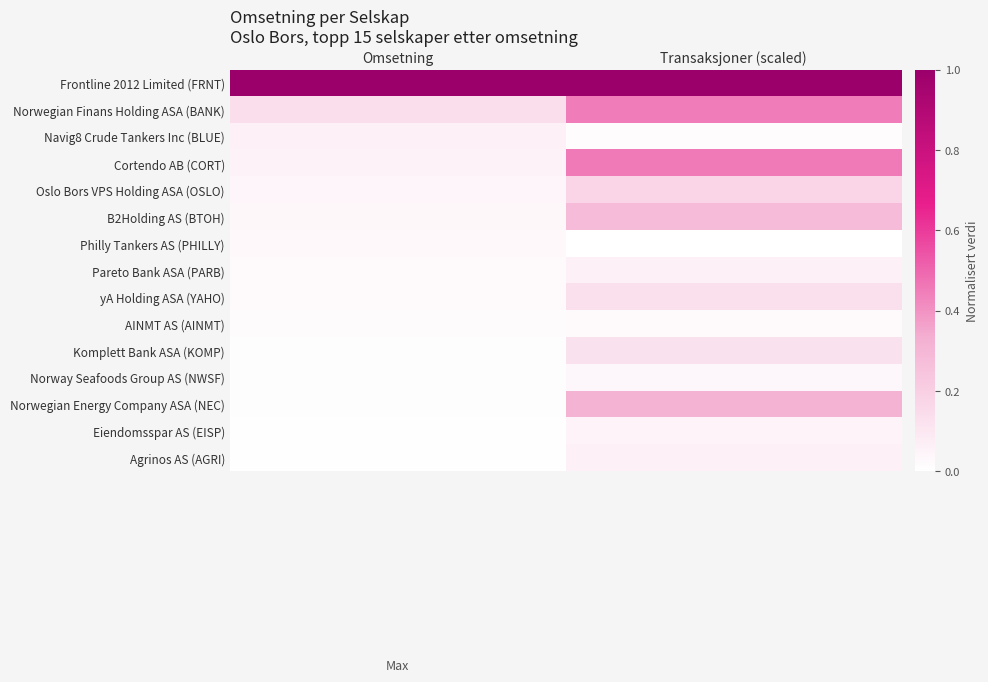

At how many categories does at least one series exceed 0?

2